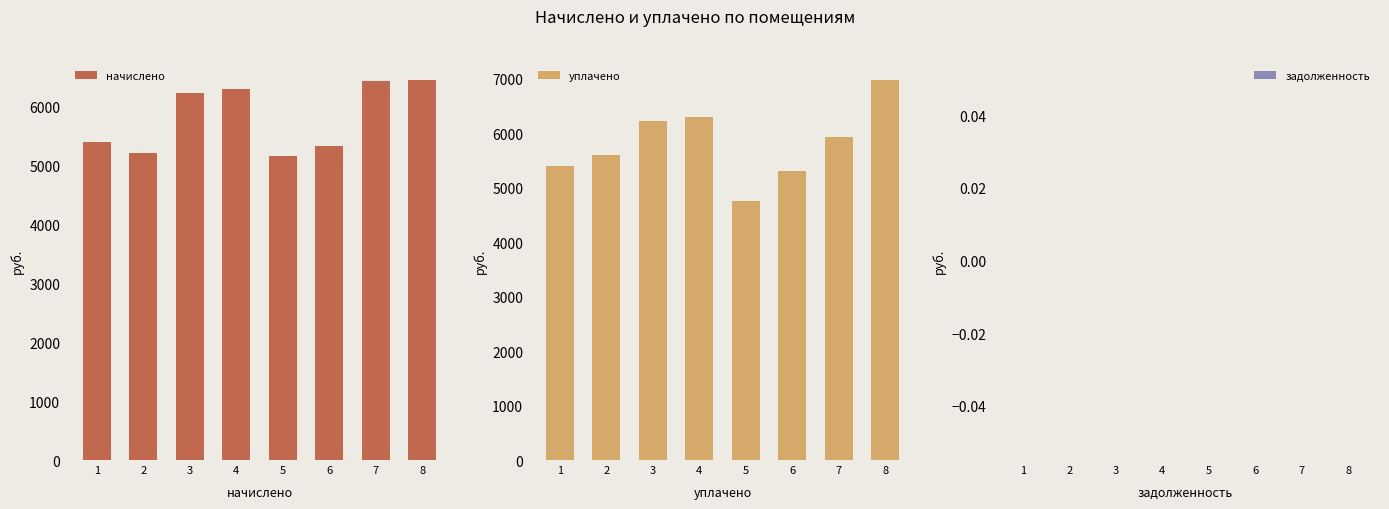

The value of уплачено at 4 is 6292.8. True or false?

True